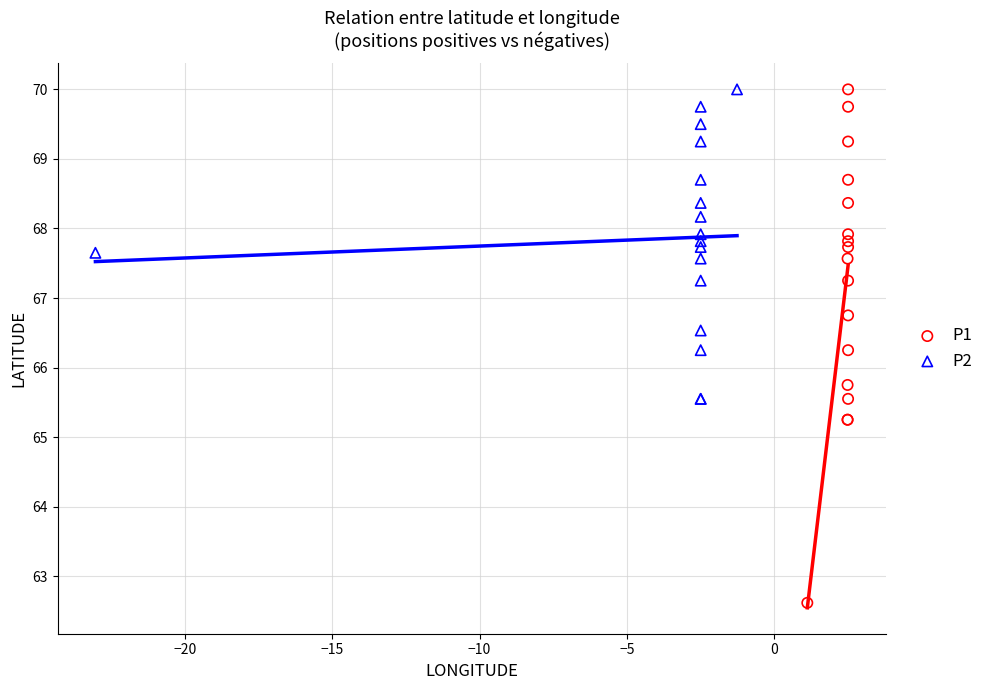

Which series has the largest Y range (max minus min)?

P1